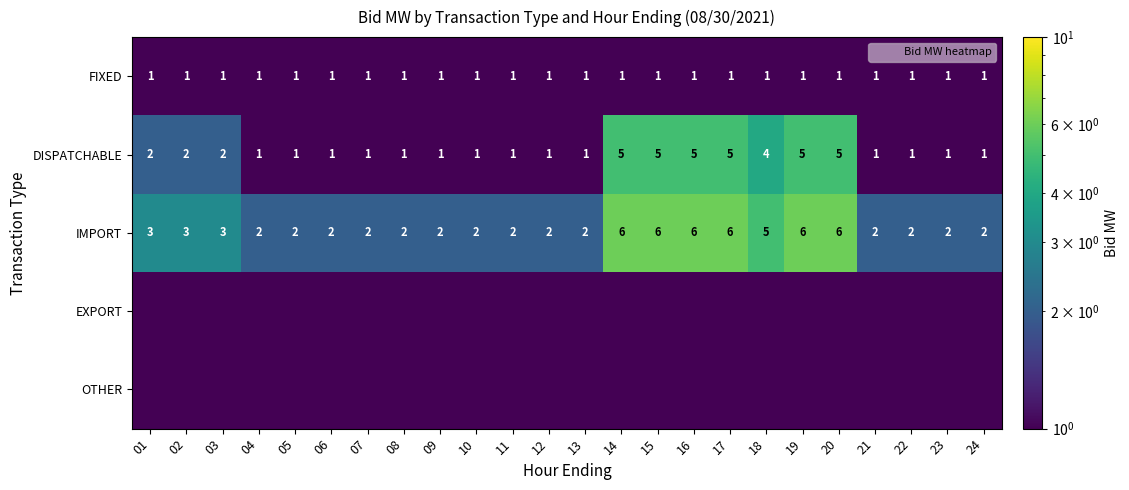

What is the minimum value for IMPORT?

2.0